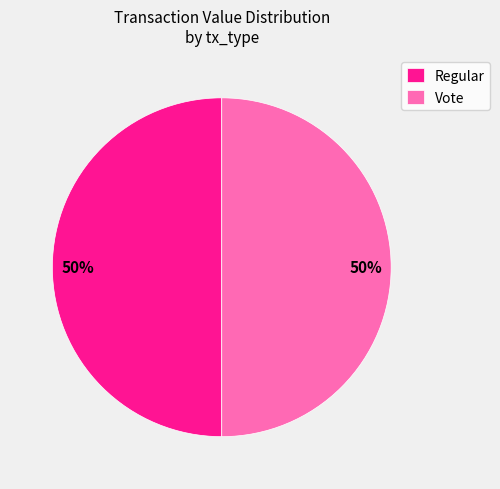

To the nearest percent, what portion does Vote represent?

50%